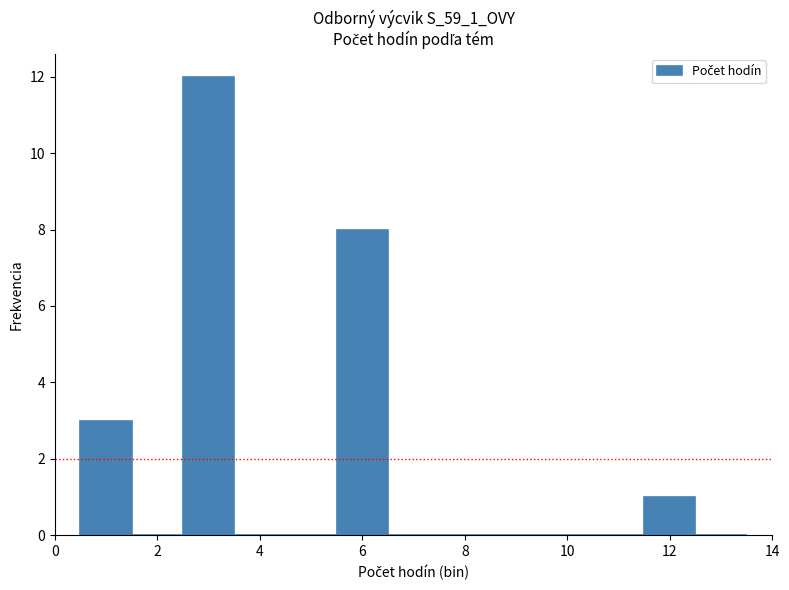

Reading left to right, list every bar in this chart as the range it spans on the x-axis followed by its height. Neither the bar edges nor the heights are printed on the chart, so give them approximately, as read against the axes.

0.5 to 1.5: 3
1.5 to 2.5: 0
2.5 to 3.5: 12
3.5 to 4.5: 0
4.5 to 5.5: 0
5.5 to 6.5: 8
6.5 to 7.5: 0
7.5 to 8.5: 0
8.5 to 9.5: 0
9.5 to 10.5: 0
10.5 to 11.5: 0
11.5 to 12.5: 1
12.5 to 13.5: 0